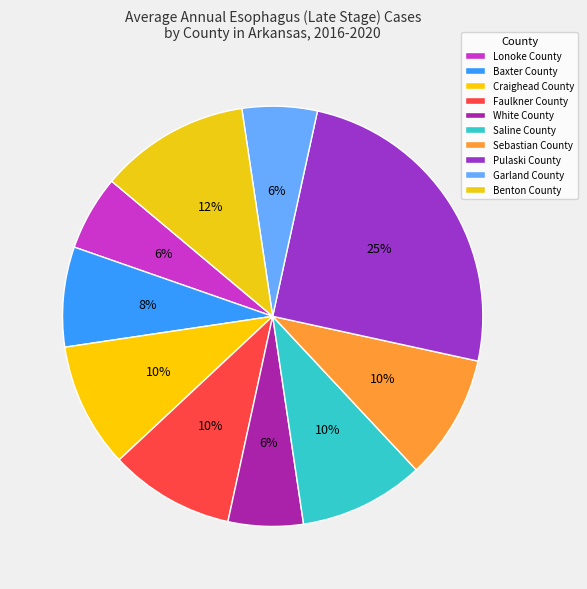

Which category has the smallest portion of the pie?

Lonoke County